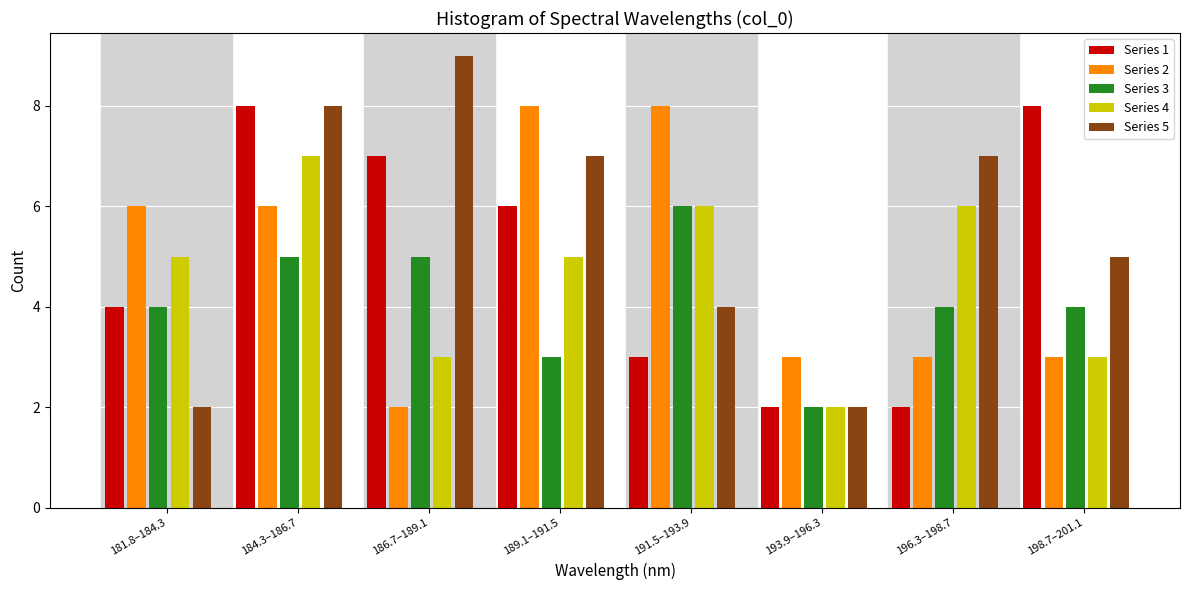

Which label corresponds to the largest value in the chart?

186.7–189.1